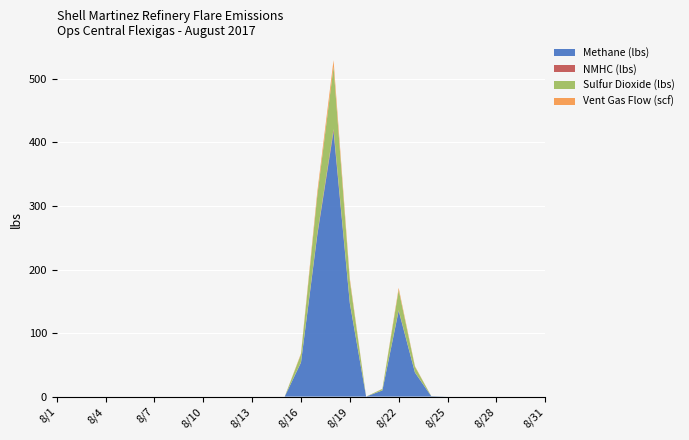

Reading left to right, what are all the values shown in this chart?

Methane (lbs): 0.0	0.0	0.0	0.0	0.0	0.0	0.0	0.0	0.0	0.0	0.0	0.0	0.0	0.0	0.0	53.6	253.7	417.3	146.6	0.0	9.7	134.9	37.8	0.7	0.0	0.0	0.0	0.0	0.0	0.0	0.0
NMHC (lbs): 0.0	0.0	0.0	0.0	0.0	0.0	0.0	0.0	0.0	0.0	0.0	0.0	0.0	0.0	0.0	0.5	2.2	3.5	1.2	0.0	0.1	1.1	0.3	0.0	0.0	0.0	0.0	0.0	0.0	0.0	0.0
Sulfur Dioxide (lbs): 0.0	0.0	0.0	0.0	0.0	0.0	0.0	0.0	0.0	0.0	0.0	0.0	0.0	0.0	0.0	12.6	59.8	98.3	34.5	0.0	2.3	31.8	8.9	0.2	0.0	0.0	0.0	0.0	0.0	0.0	0.0
Vent Gas Flow (scf): 0.0	0.0	0.0	0.0	0.0	0.0	0.0	0.0	0.0	0.0	0.0	0.0	0.0	0.0	0.0	1.3	6.3	10.3	3.6	0.0	0.2	3.3	0.9	0.0	0.0	0.0	0.0	0.0	0.0	0.0	0.0